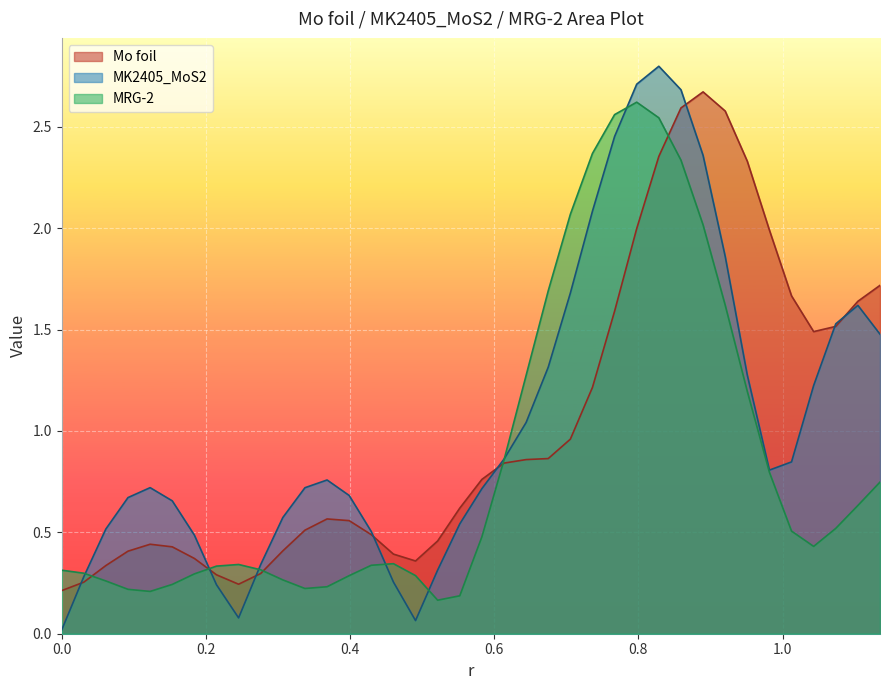

What is the highest value of the Mo foil series?

2.7